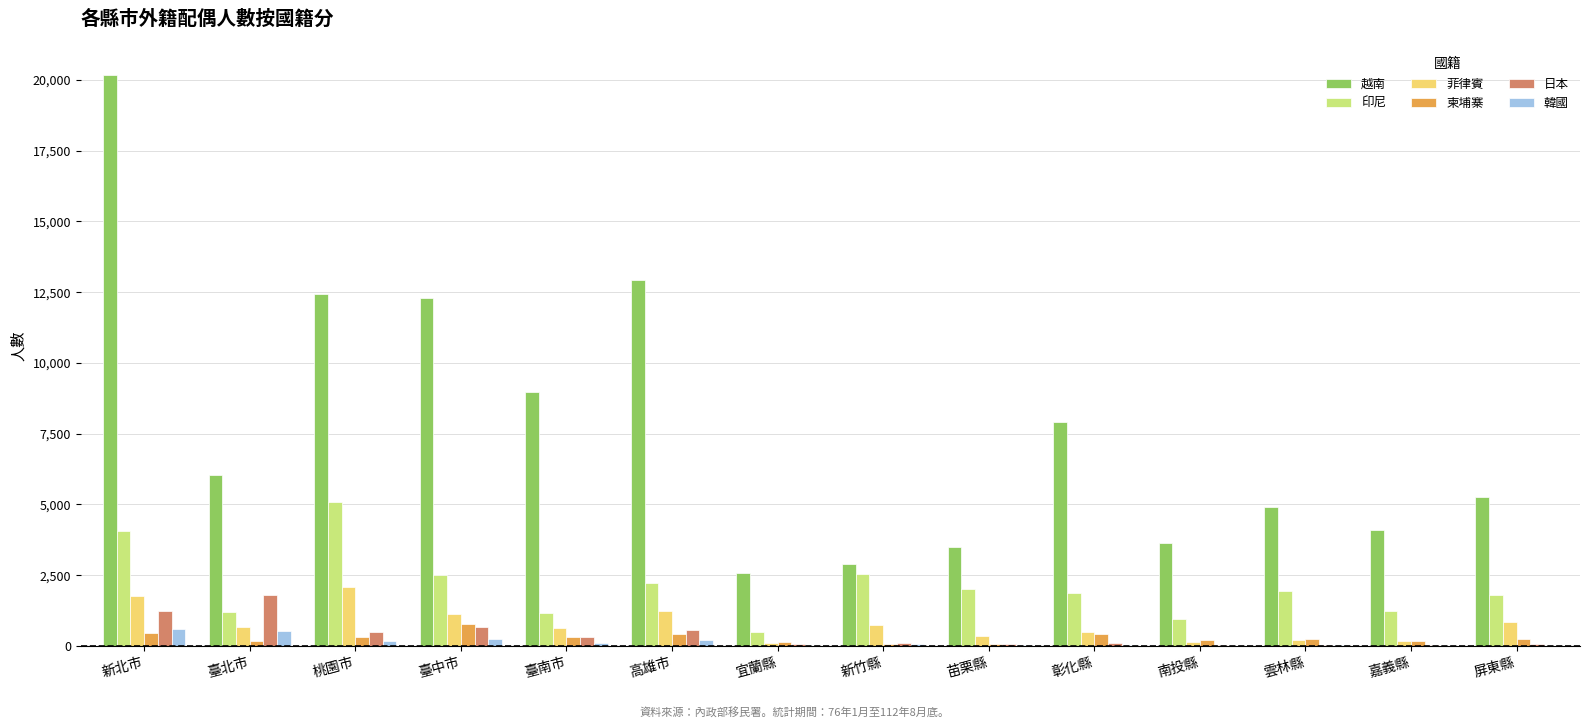

Are the bars grouped side by side (vs. stacked)?

Yes